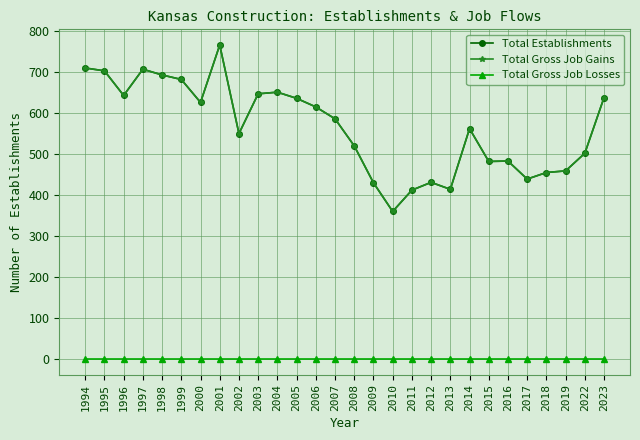

What is the value of the Total Establishments point at the 3rd from the left?

643